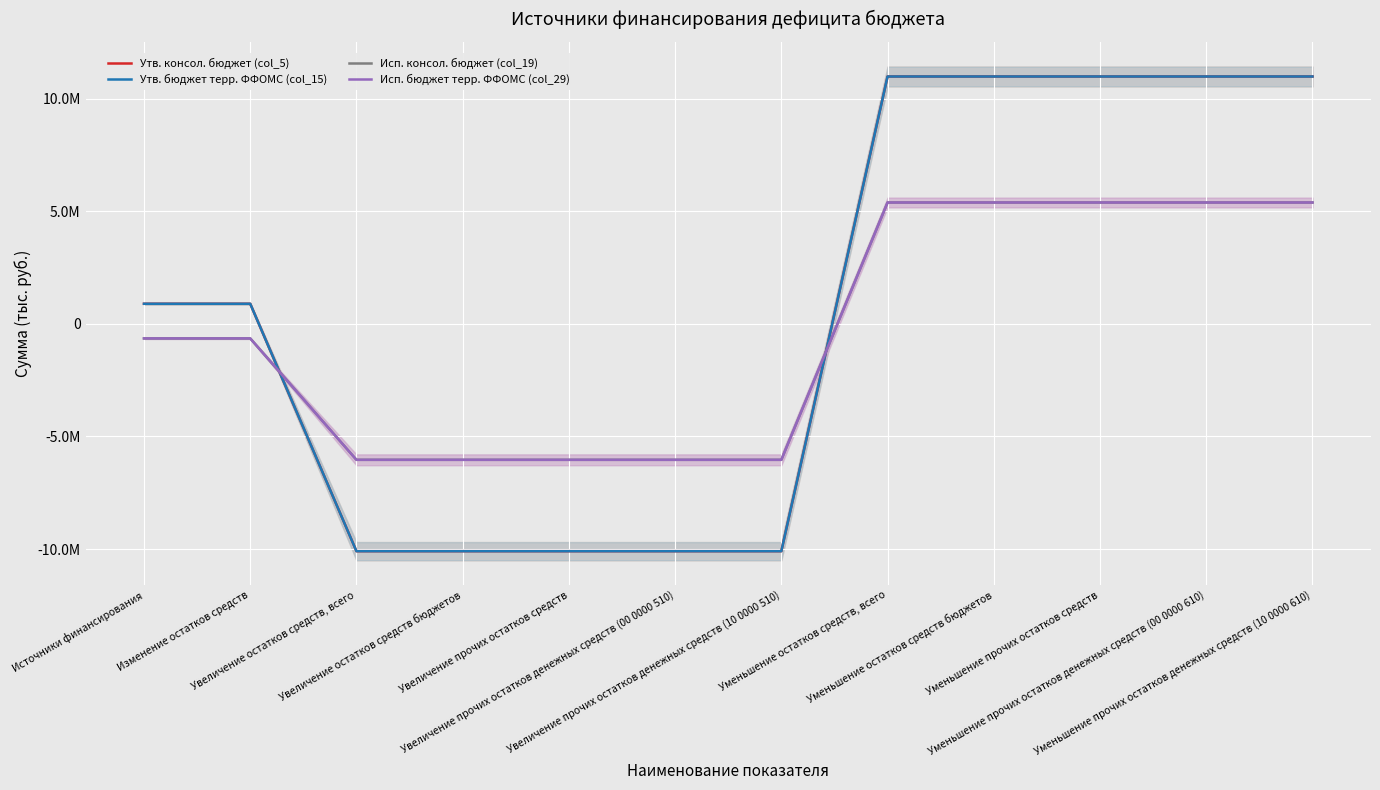

What are all the series names shown in the legend?

Утв. консол. бюджет (col_5), Утв. бюджет терр. ФФОМС (col_15), Исп. консол. бюджет (col_19), Исп. бюджет терр. ФФОМС (col_29)